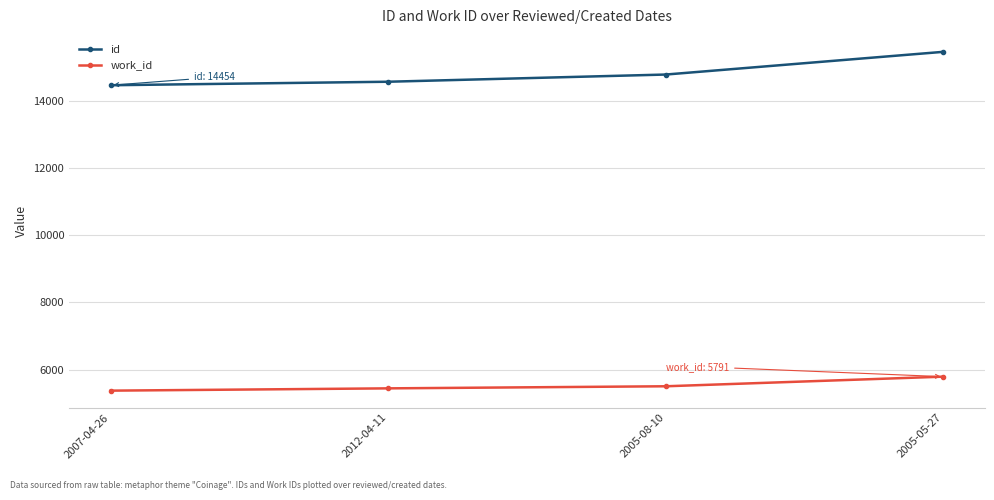

What is the label of the 3rd point from the right?

2012-04-11